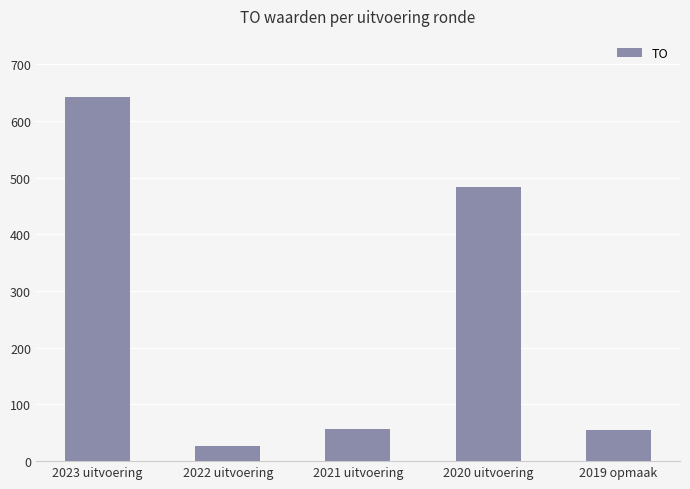

True or false: the data shows 55 at 2019 opmaak.

True